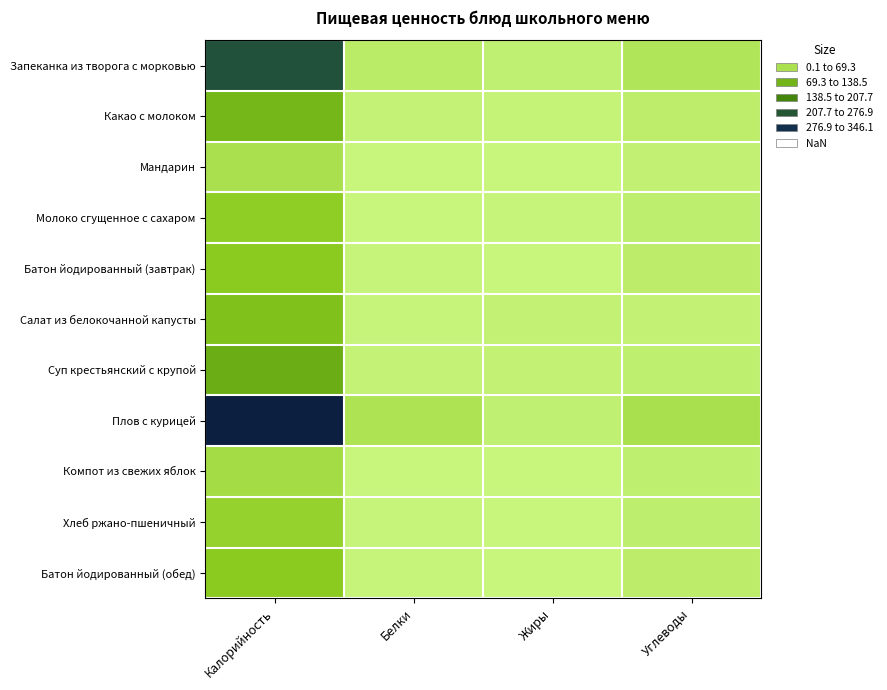

At Углеводы, list the series in order from largest to smallest.

Плов с курицей, Запеканка из творога с морковью, Батон йодированный (завтрак), Батон йодированный (обед), Какао с молоком, Хлеб ржано-пшеничный, Молоко сгущенное с сахаром, Суп крестьянский с крупой, Компот из свежих яблок, Мандарин, Салат из белокочанной капусты